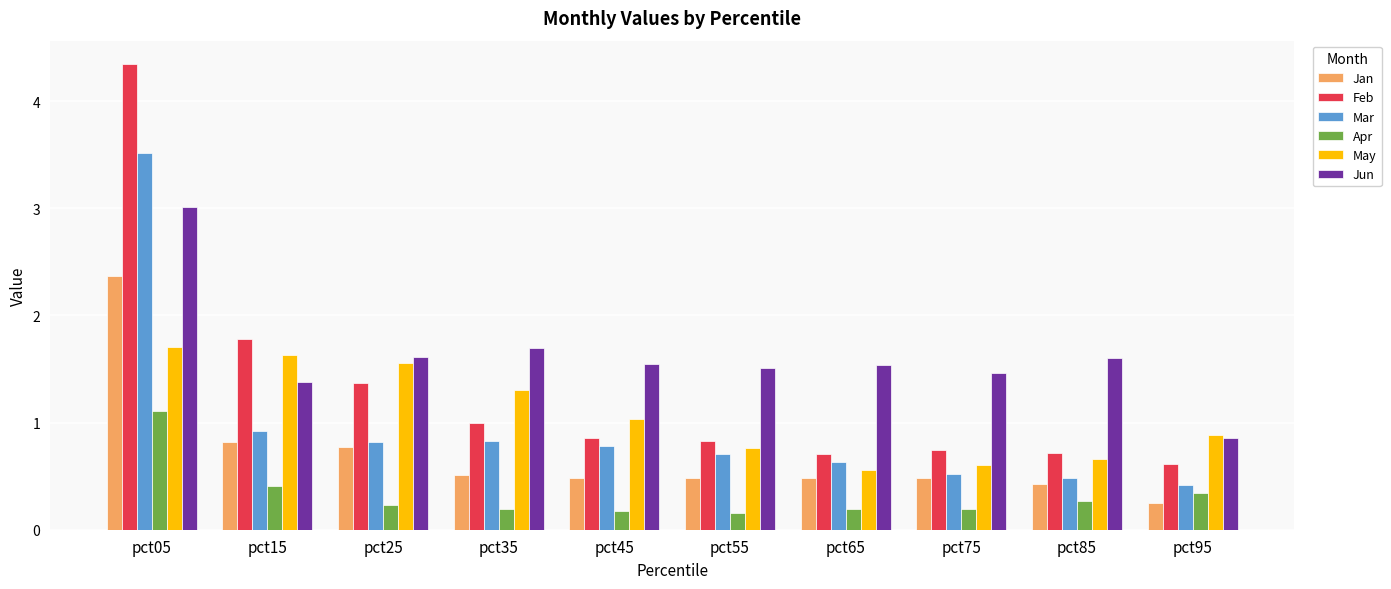

How many distinct data groups are displayed?

6